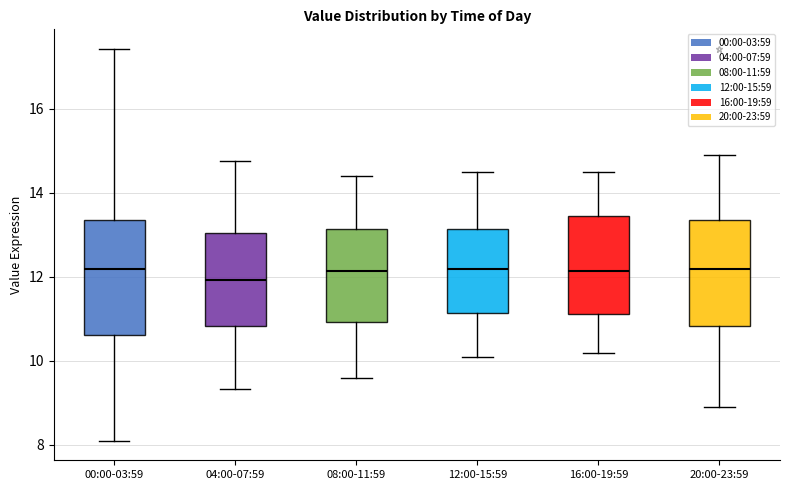

Which box is the tallest, from its lower edge to its upper edge?

00:00-03:59